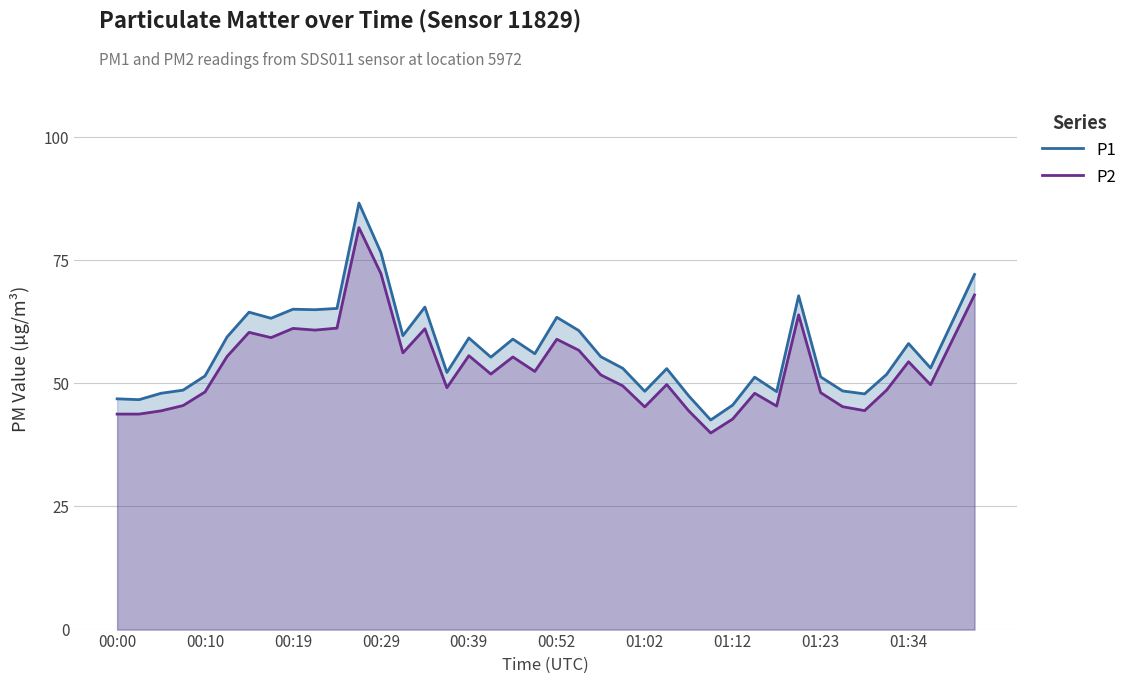

True or false: P2 and P1 cross at least once.

False